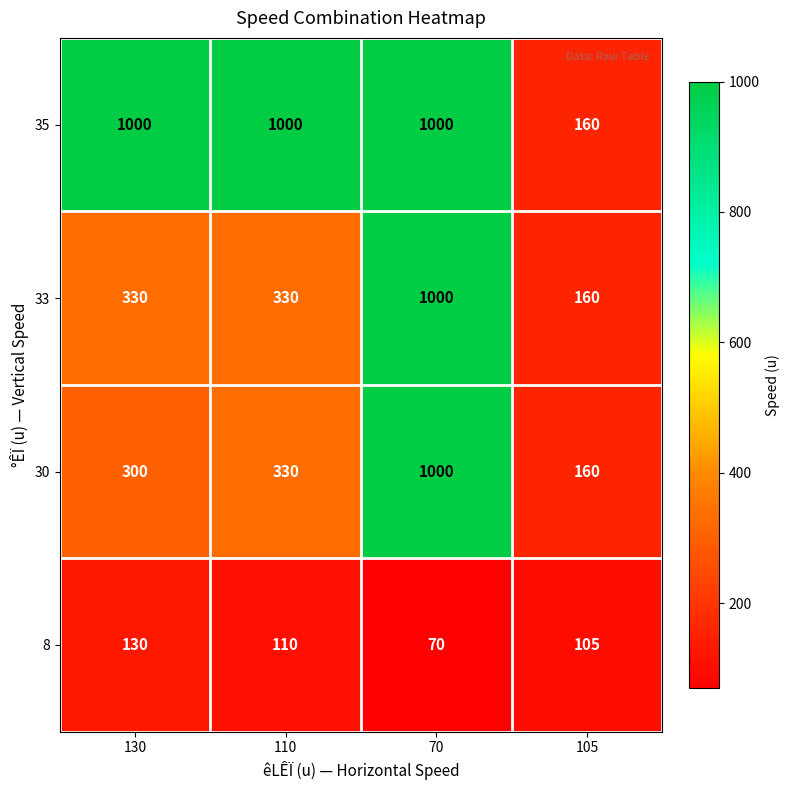

Reading right to left, transcribe all the data shown in this chart.

35: 160	1000	1000	1000
33: 160	1000	330	330
30: 160	1000	330	300
8: 105	70	110	130